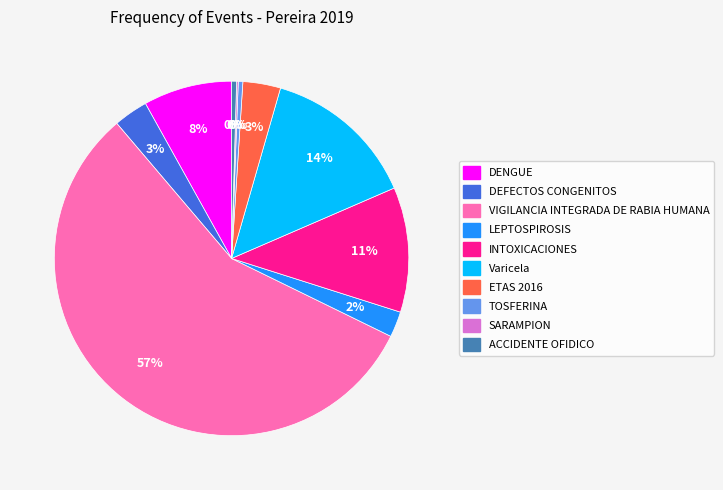

Do LEPTOSPIROSIS and VIGILANCIA INTEGRADA DE RABIA HUMANA together represent more than half of the pie?

Yes